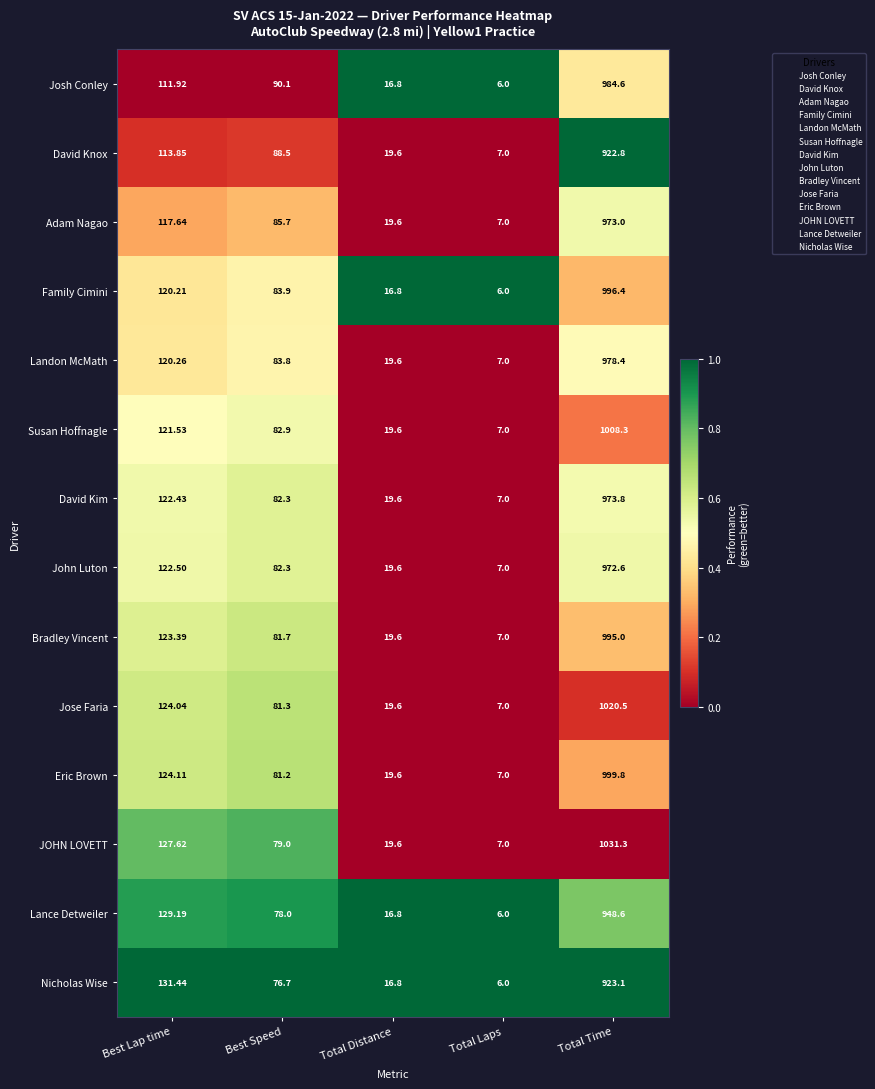

Where does the Nicholas Wise series first go above 76?

Best Lap time